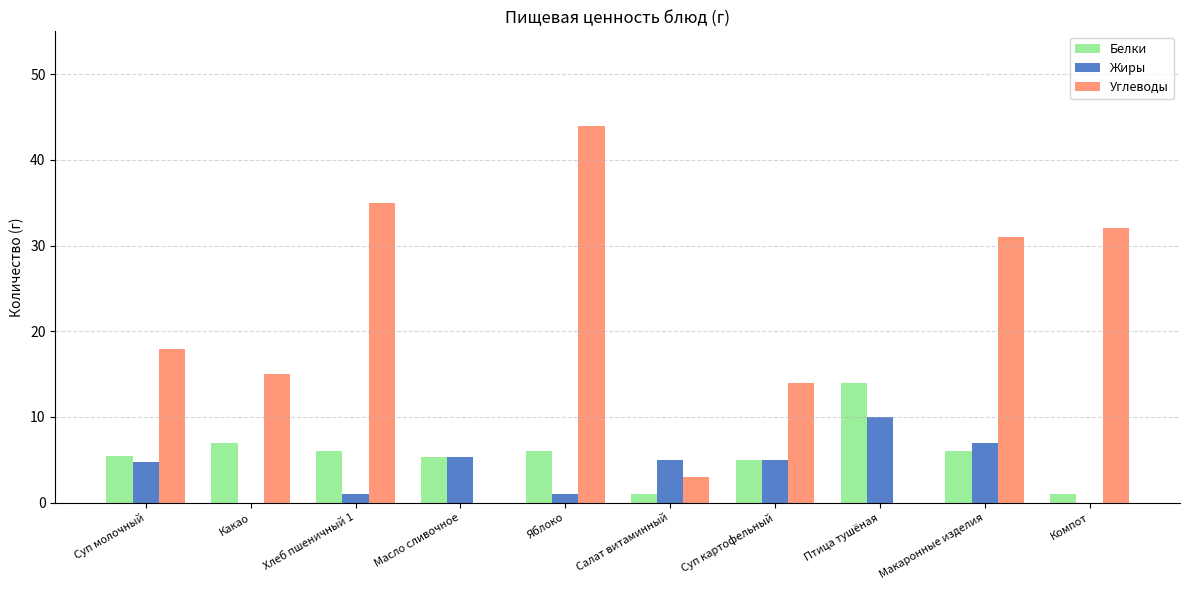

What is the highest value of the Углеводы series?

44.0